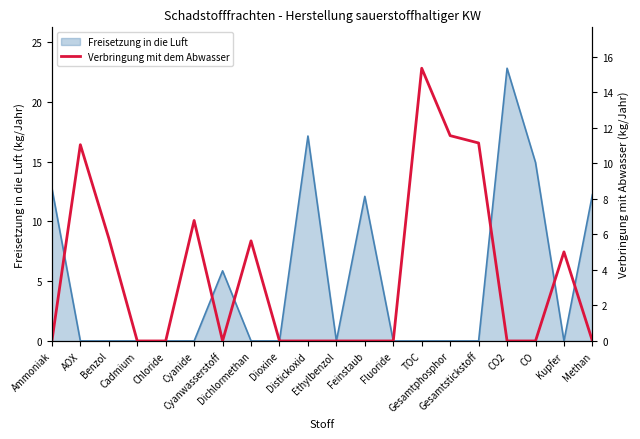

List the labels in order of value, largest first.

TOC, Gesamtphosphor, Gesamtstickstoff, AOX, Cyanide, Benzol, Dichlormethan, Kupfer, Ammoniak, Cadmium, Chloride, Cyanwasserstoff, Dioxine, Distickoxid, Ethylbenzol, Feinstaub, Fluoride, CO2, CO, Methan